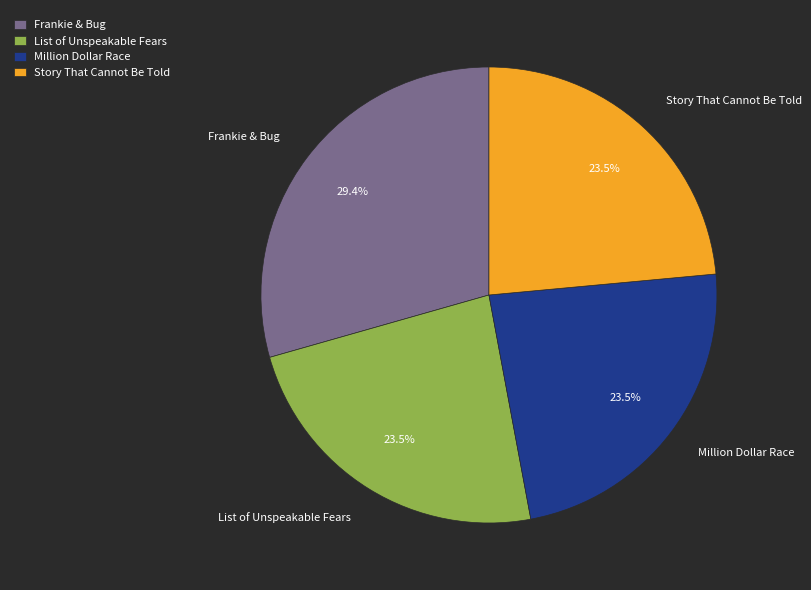

What percentage is the Frankie & Bug slice, to the nearest percent?

29%